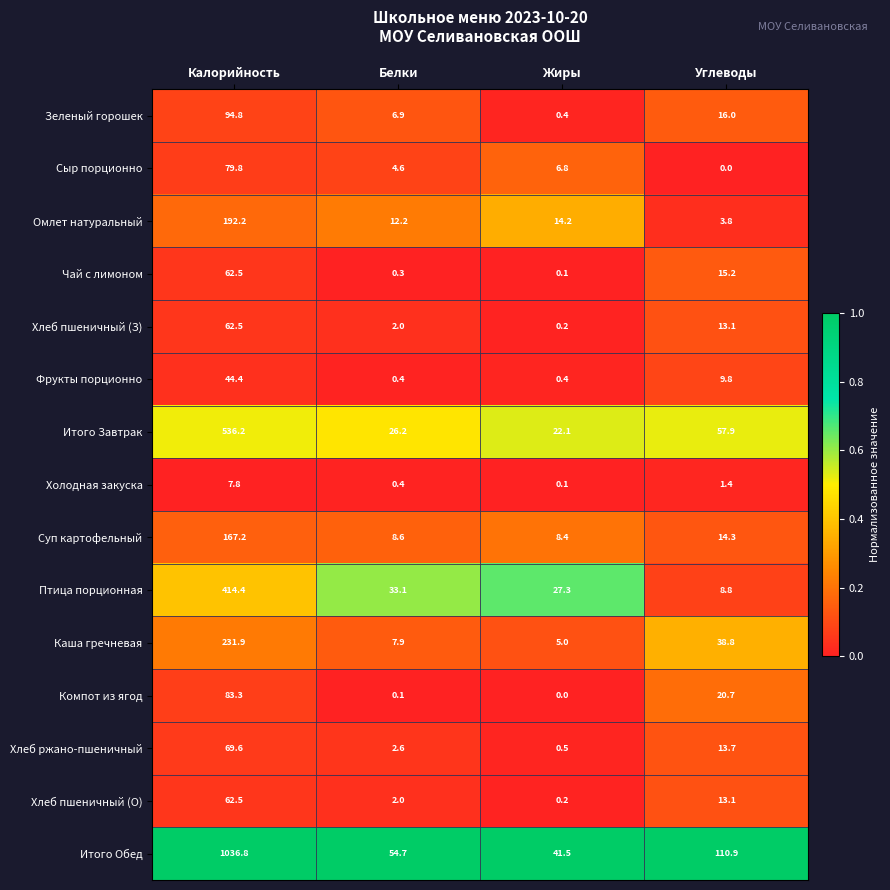

What is the maximum value shown in the chart?

1036.8